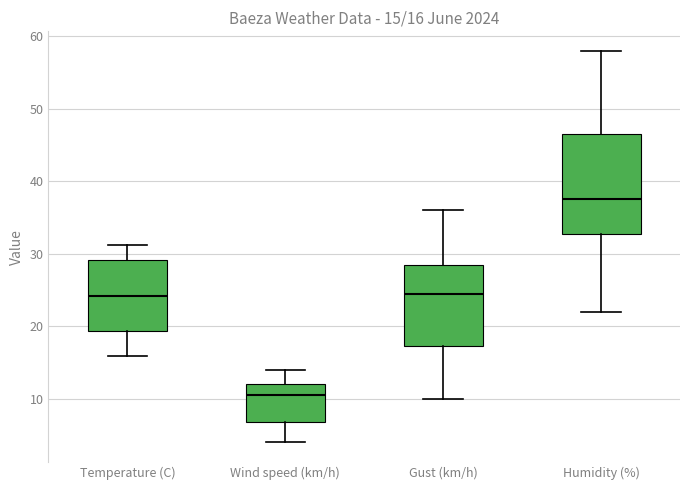

Which box has the highest median line?

Humidity (%)